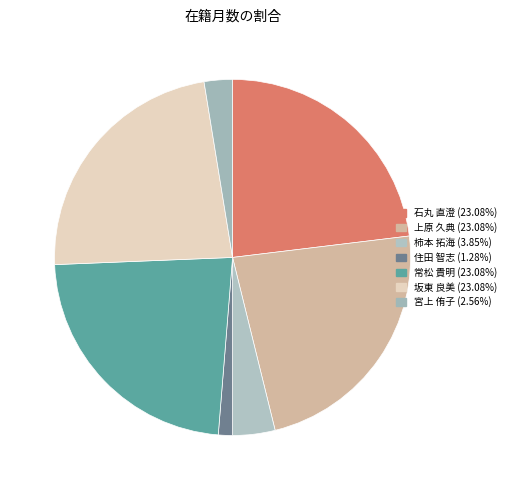

True or false: 上原 久典 accounts for 23% of the total.

True